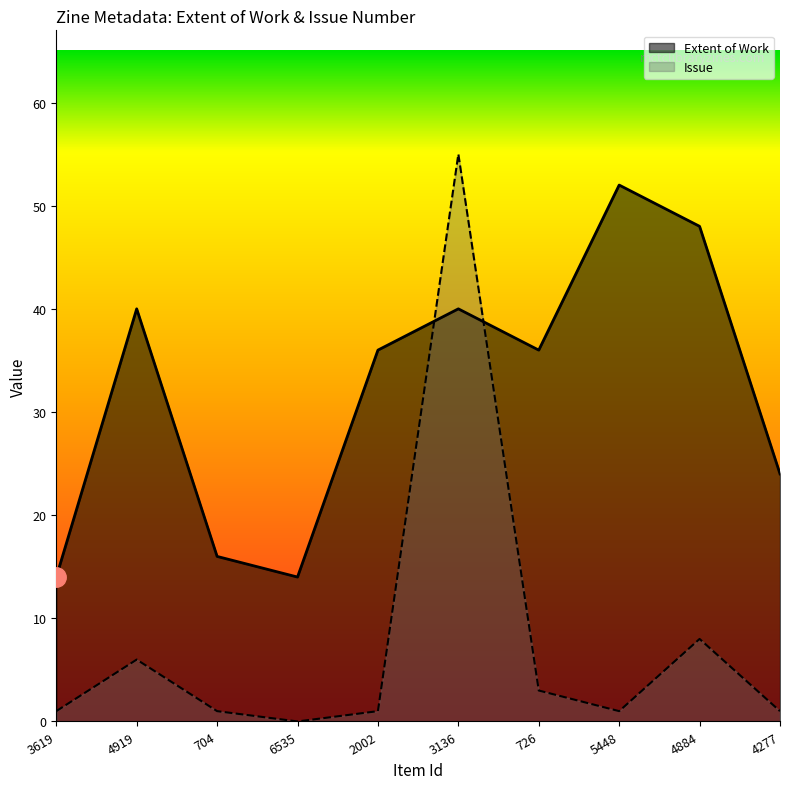

True or false: Issue has more than 2 interior local peaks.

True